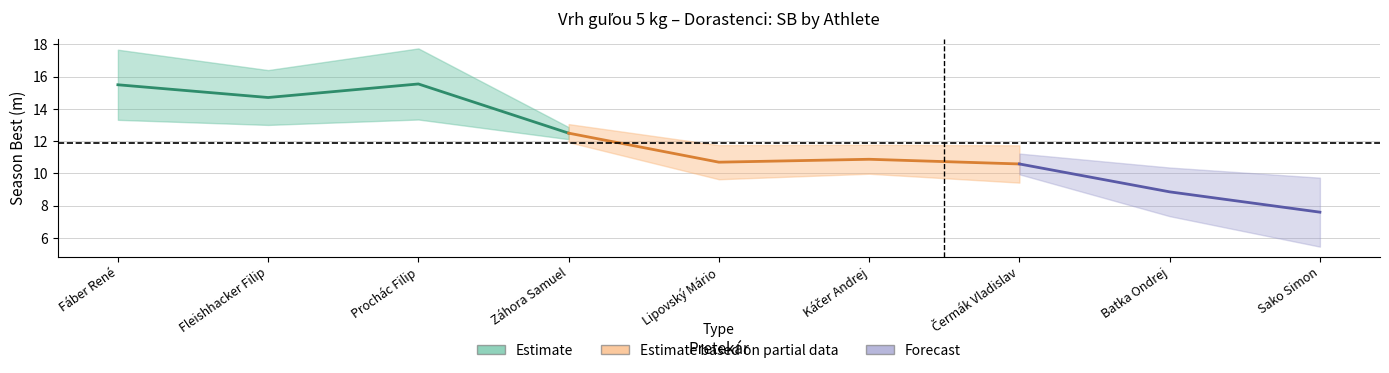

How many points are higher than both their immediate neighbors (excluding endpoints)?

2